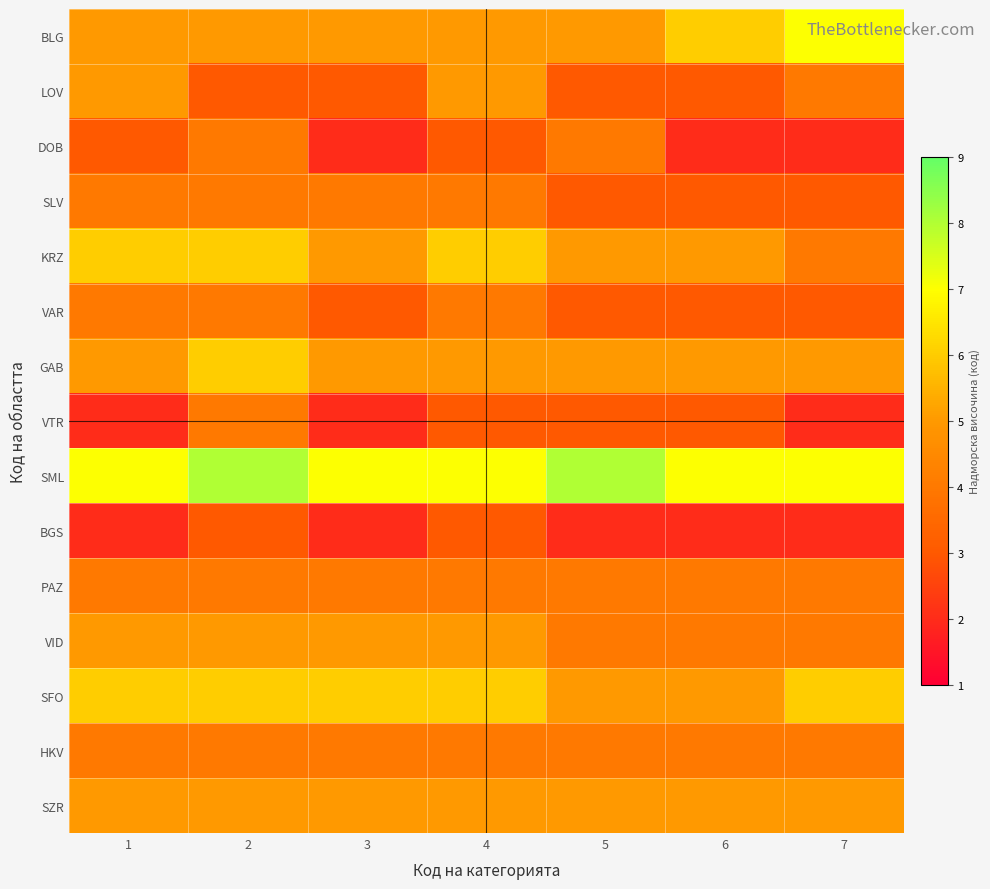

At which category is the sum across all series the highest?

2